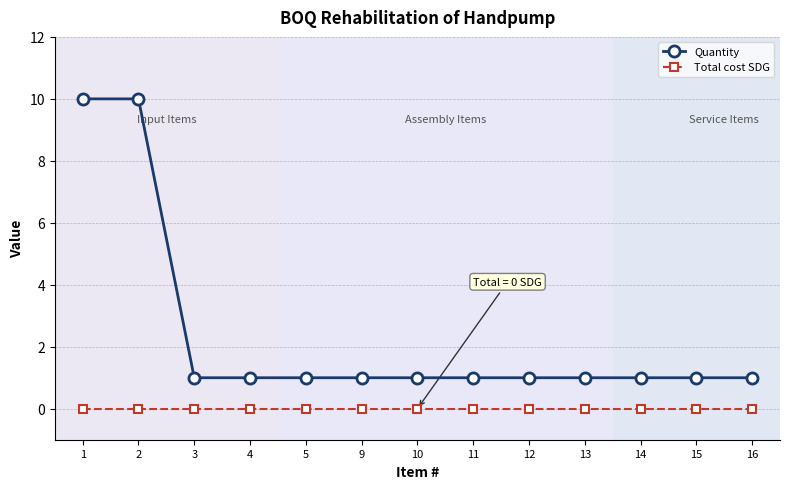

Does the chart have visible grid lines?

Yes